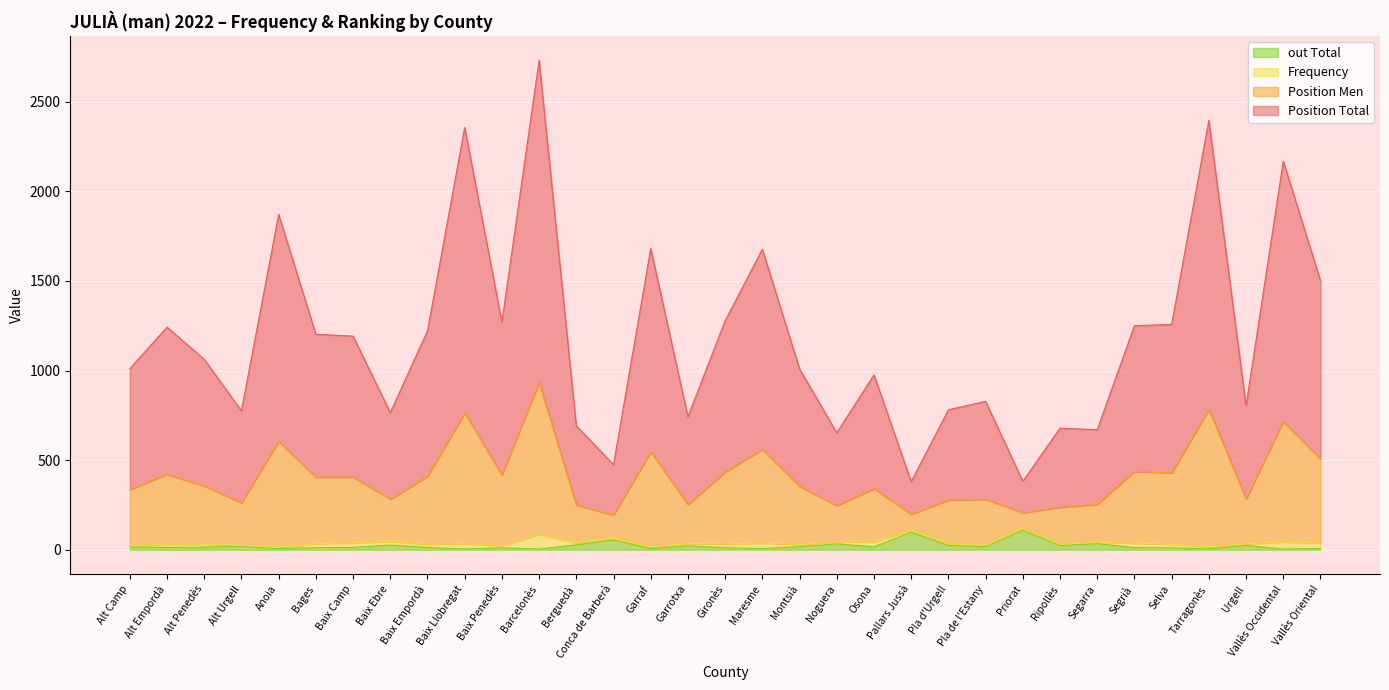

What is the sum of all out Total values?

714